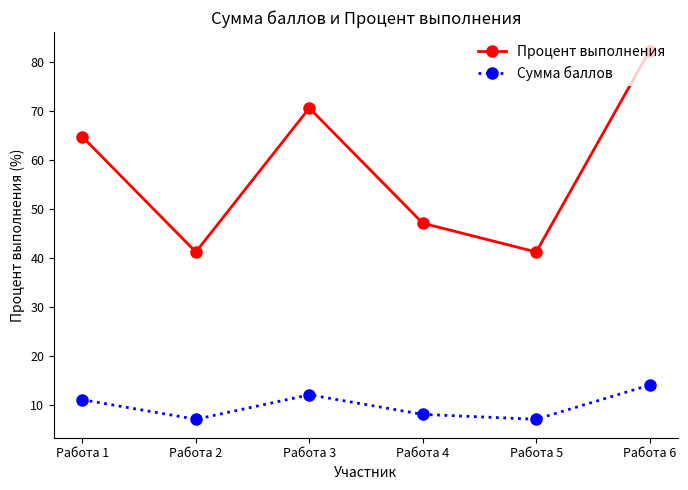

Which series has the largest total across all categories?

Процент выполнения